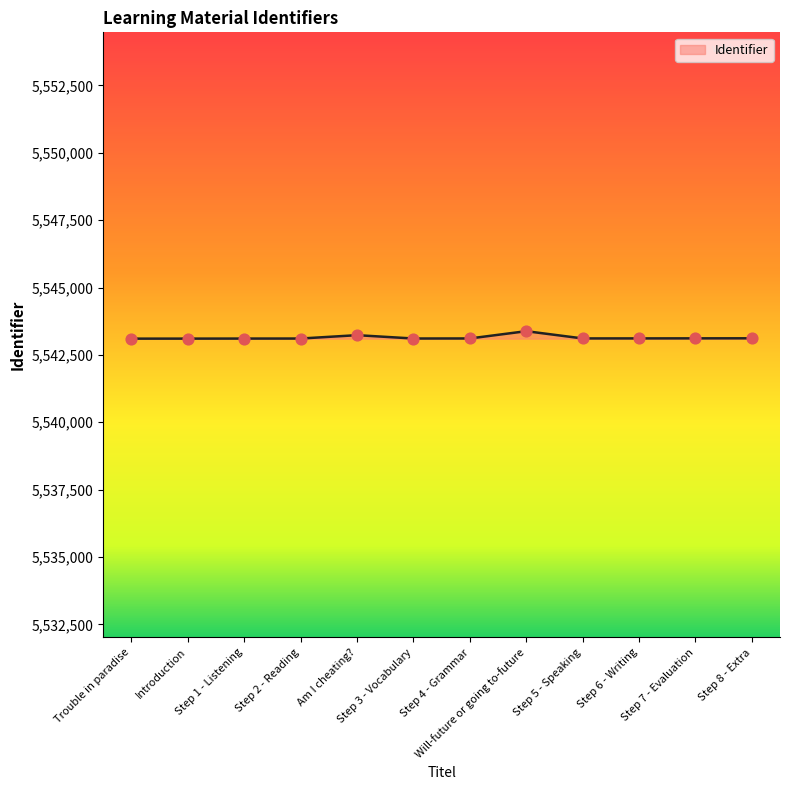

Between Step 8 - Extra and Will-future or going to-future, which is larger?

Will-future or going to-future